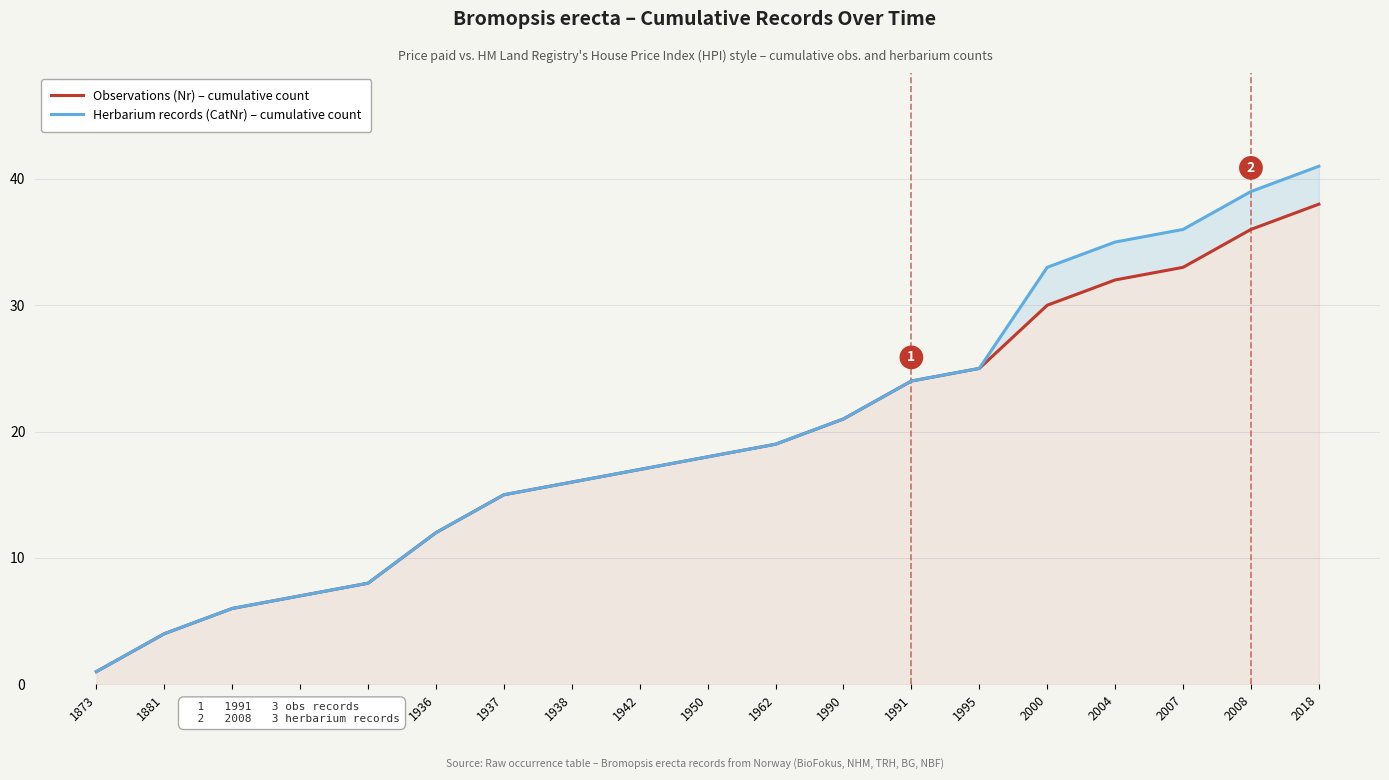

Which series has the largest total across all categories?

Herbarium records (CatNr) – cumulative count